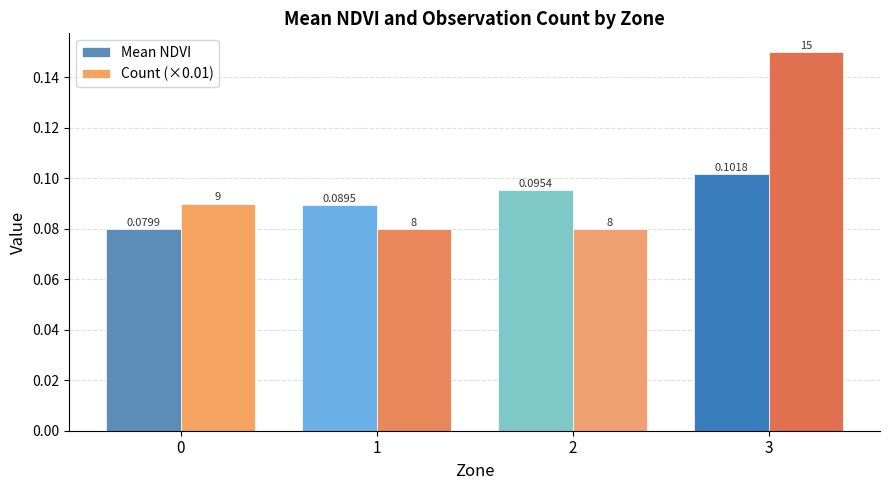

At 3, list the series in order from smallest to largest.

Mean NDVI, Count (×0.01)